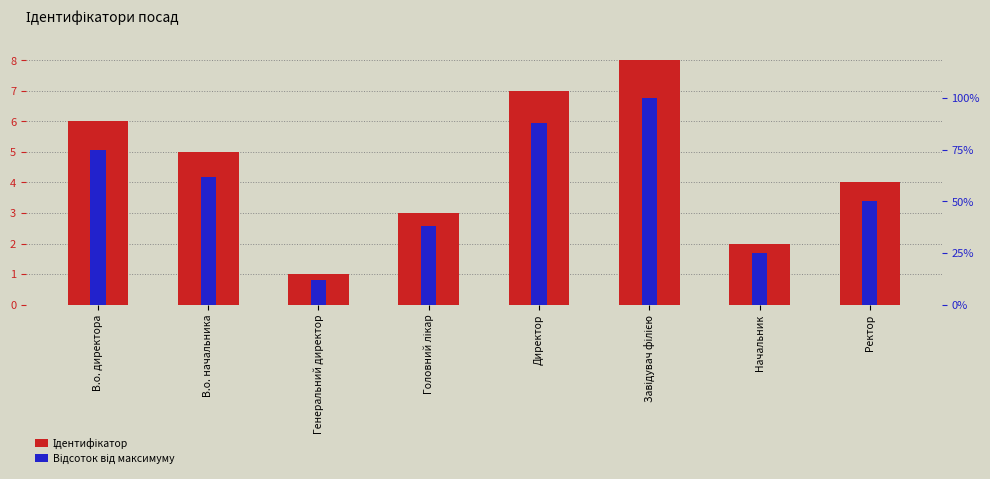

Which series has the widest spread of values?

Відсоток від максимуму